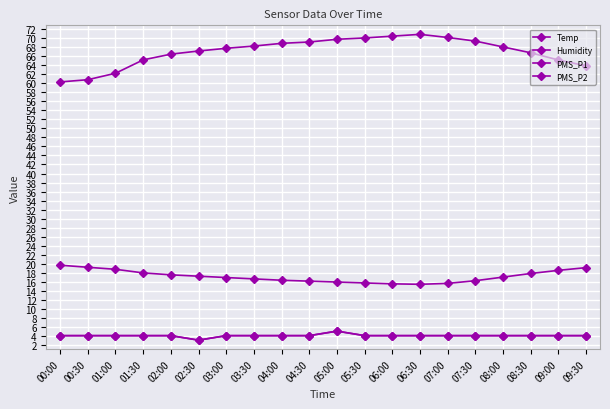

Does the chart have visible grid lines?

Yes